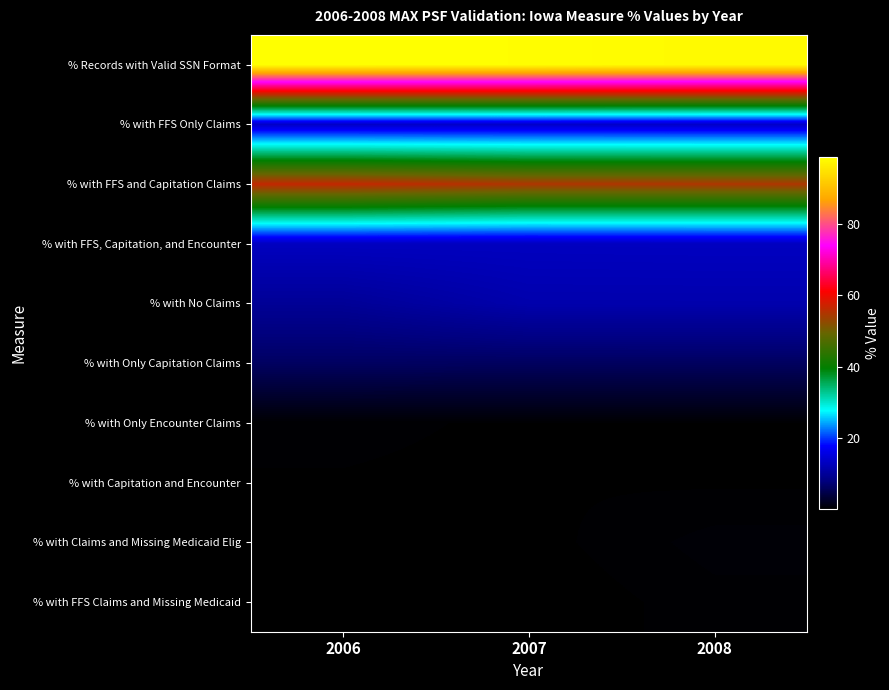

How many distinct data groups are displayed?

10